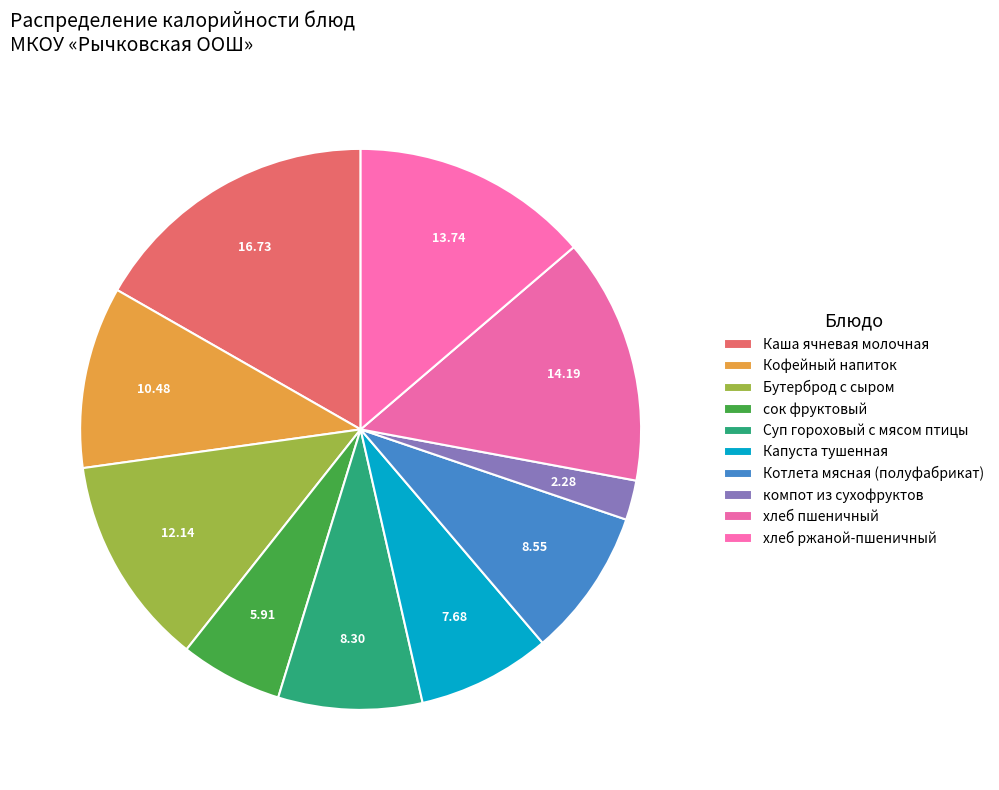

Rank the categories by value from lowest to highest.

компот из сухофруктов, сок фруктовый, Капуста тушенная, Суп гороховый с мясом птицы, Котлета мясная (полуфабрикат), Кофейный напиток, Бутерброд с сыром, хлеб ржаной-пшеничный, хлеб пшеничный, Каша ячневая молочная